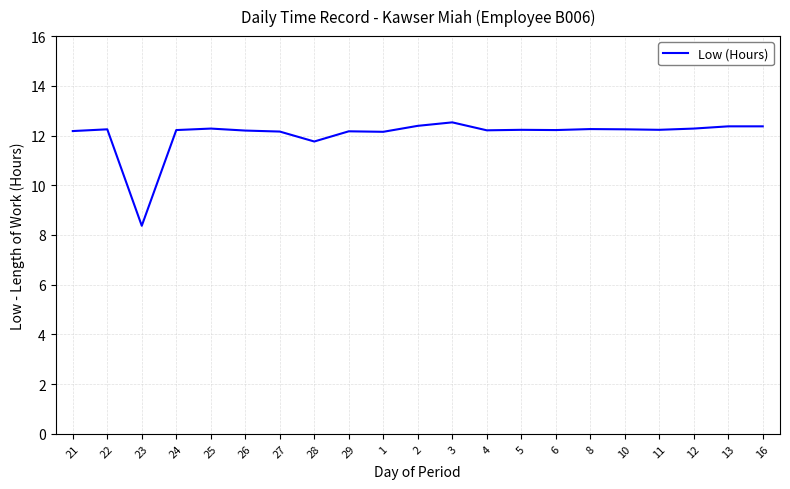

What is the difference between the maximum and minimum values?

4.2